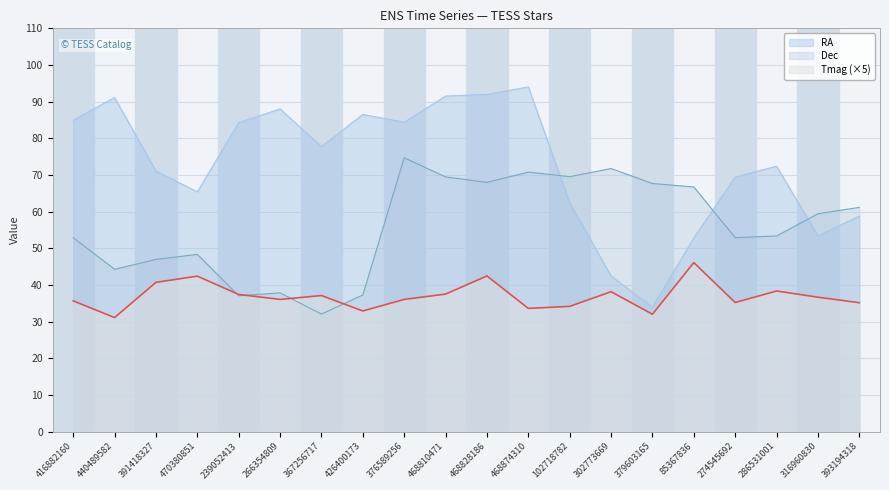

True or false: Tmag has more than 2 interior local peaks.

True